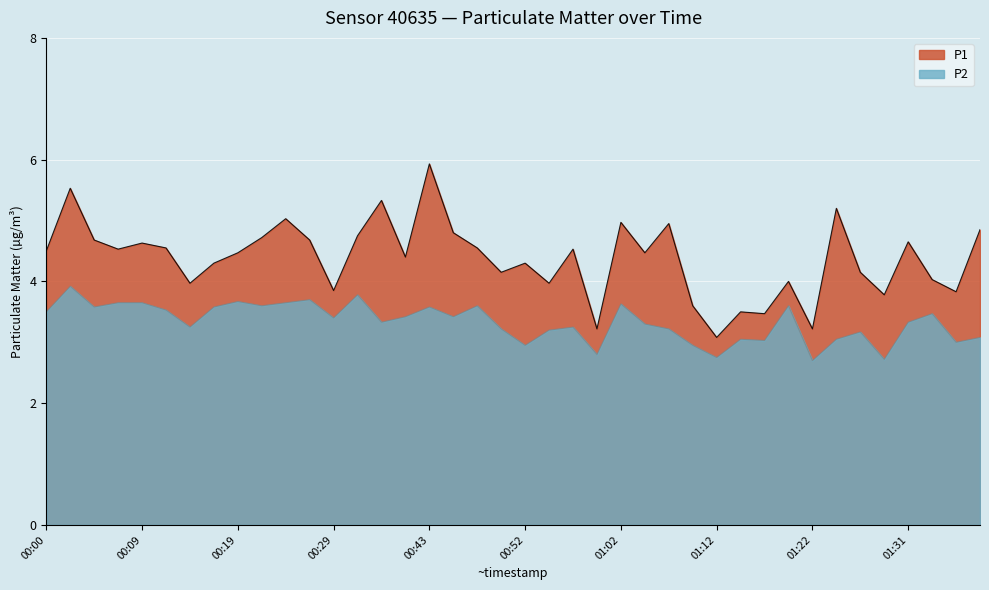

What is the value of the P2 point at the 35th from the left?

3.2